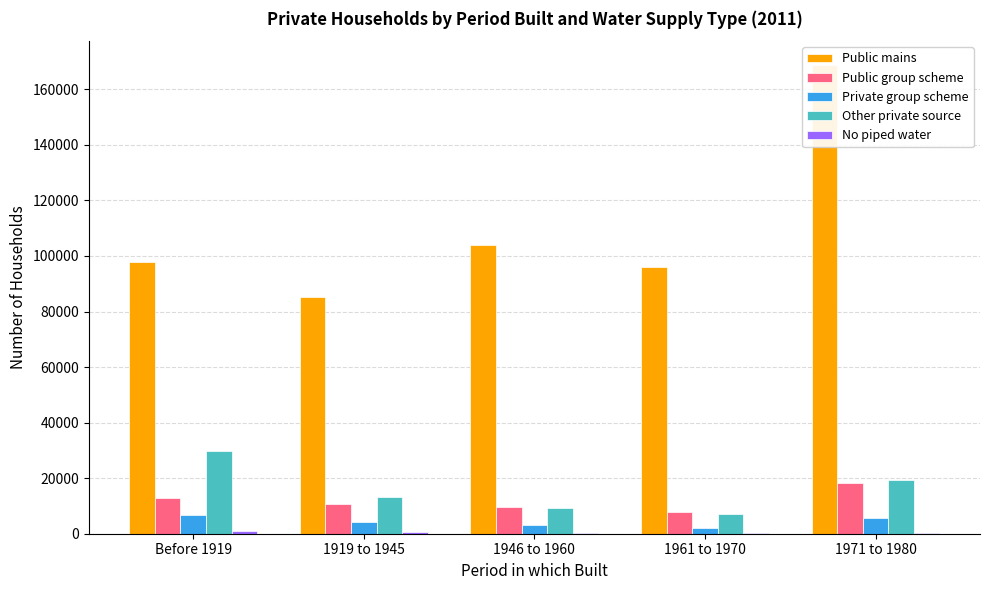

What position from the left is Before 1919?

1